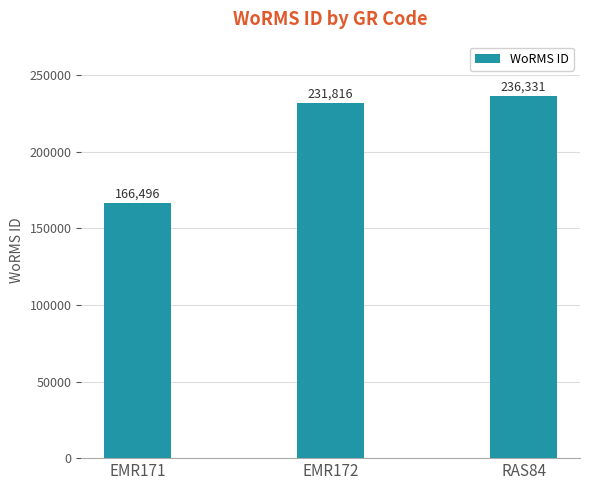

What is the sum of all values?

634643